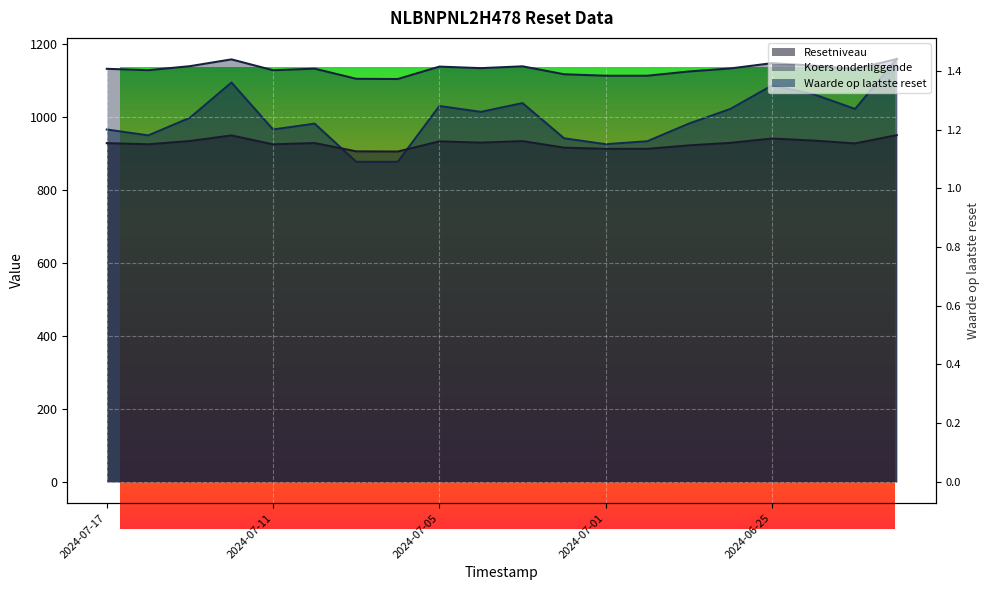

True or false: Resetniveau has more than 0 interior local peaks.

True